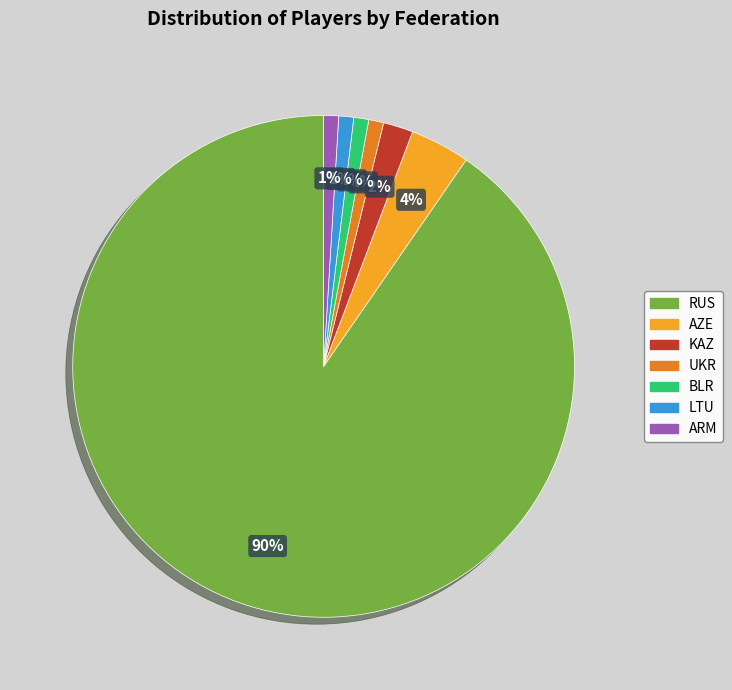

Which has a higher value, AZE or KAZ?

AZE